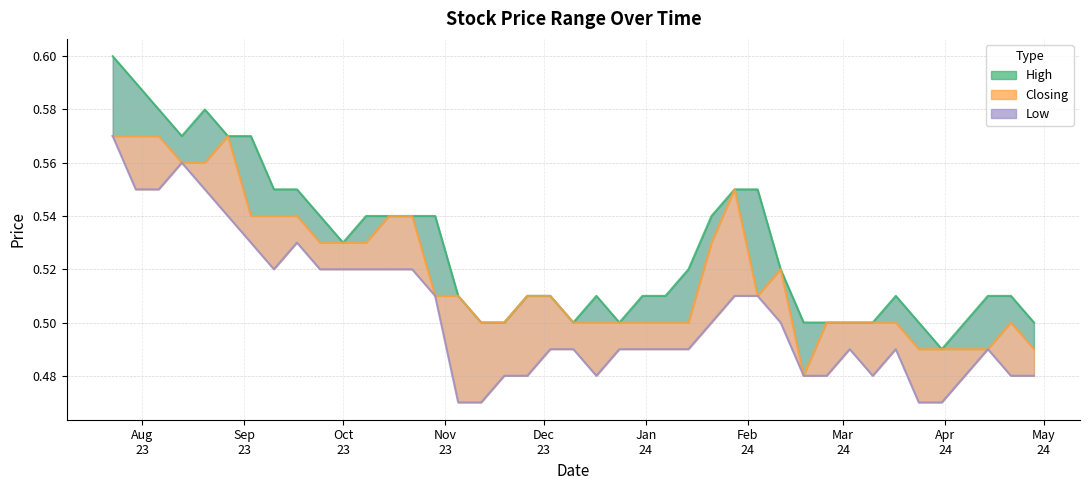

True or false: Closing and High intersect in this chart.

False